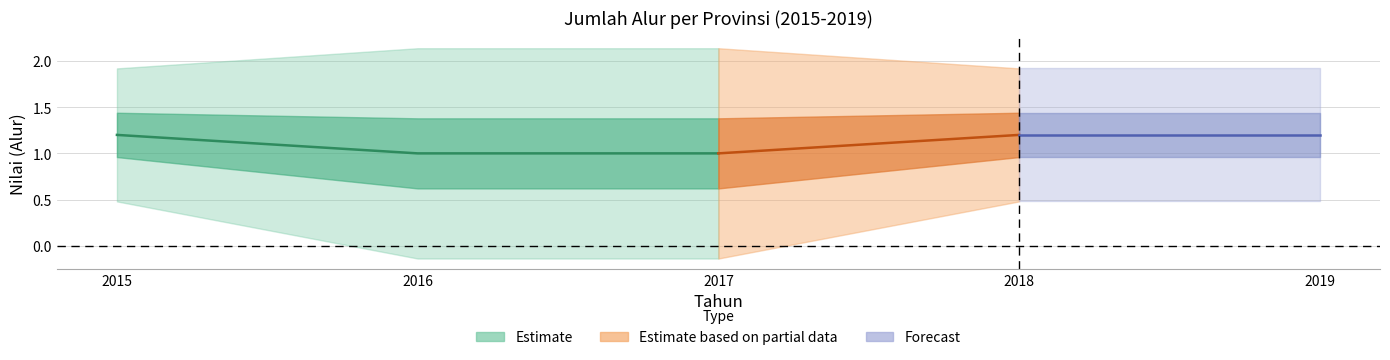

Does the chart display data point markers on the line(s)?

No